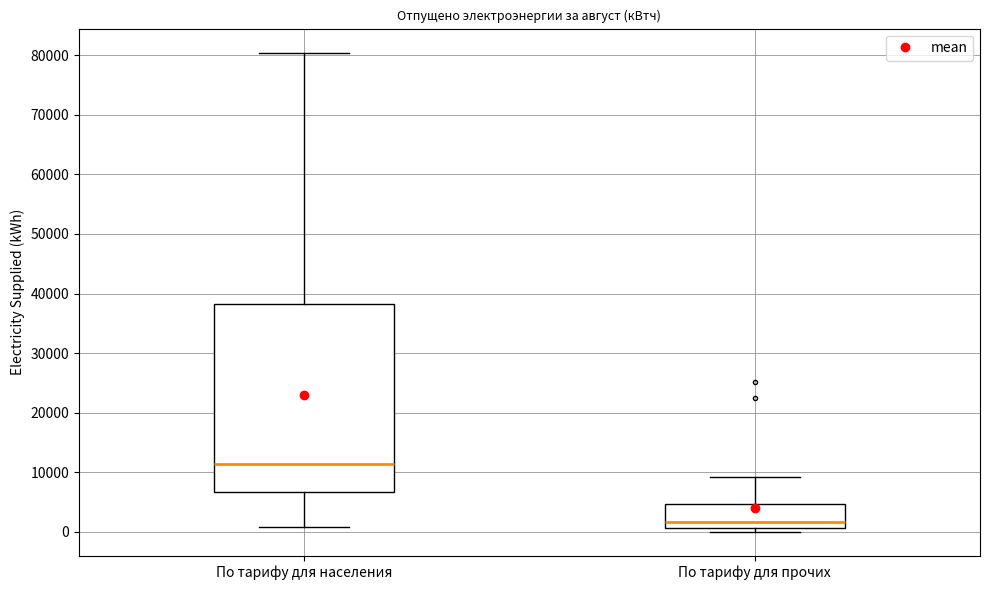

Where is the lower edge of the box for По тарифу для населения on the y-axis? The values are not printed on the chart, so give them approximately, as read against the axis.

7000